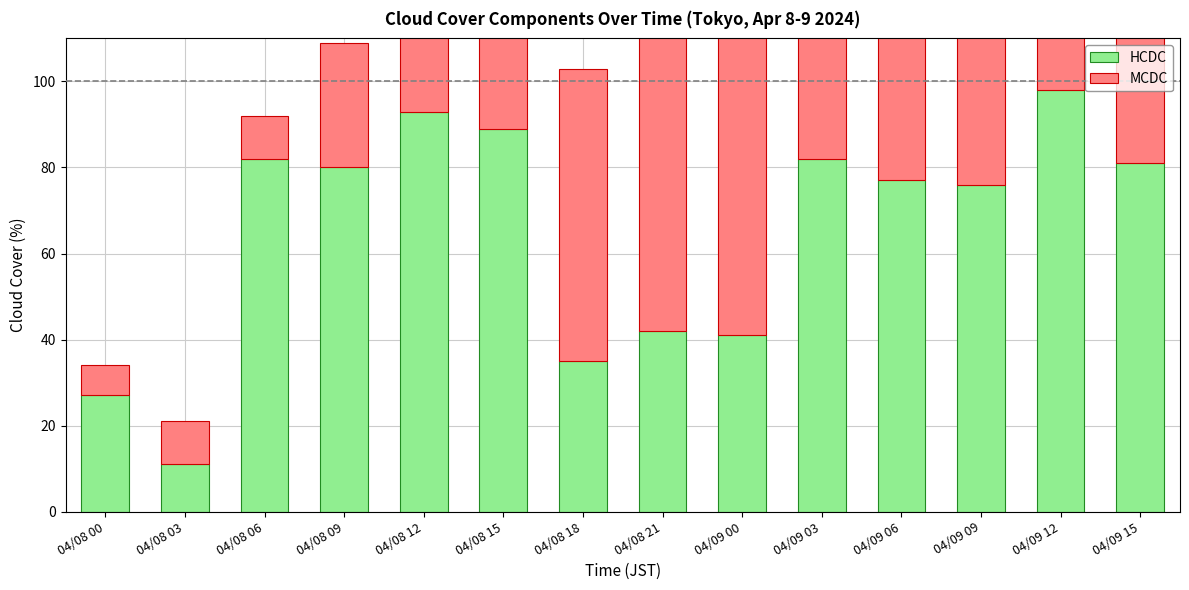

Is the value of MCDC at 04/08 03 greater than the value of HCDC at 04/08 09?

No